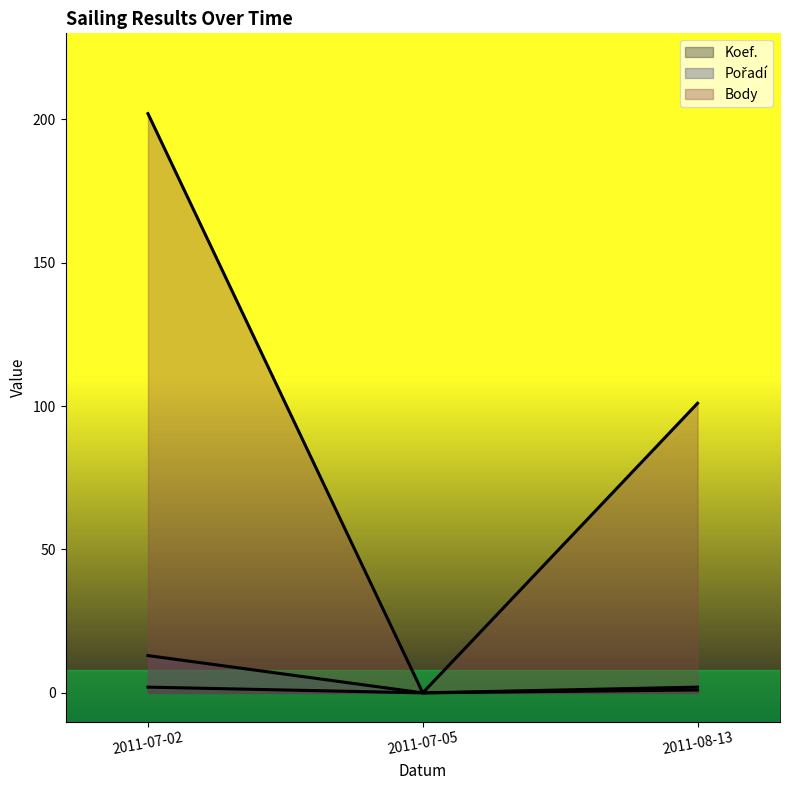

Between 2011-07-05 and 2011-08-13, which series saw the biggest shift?

Body